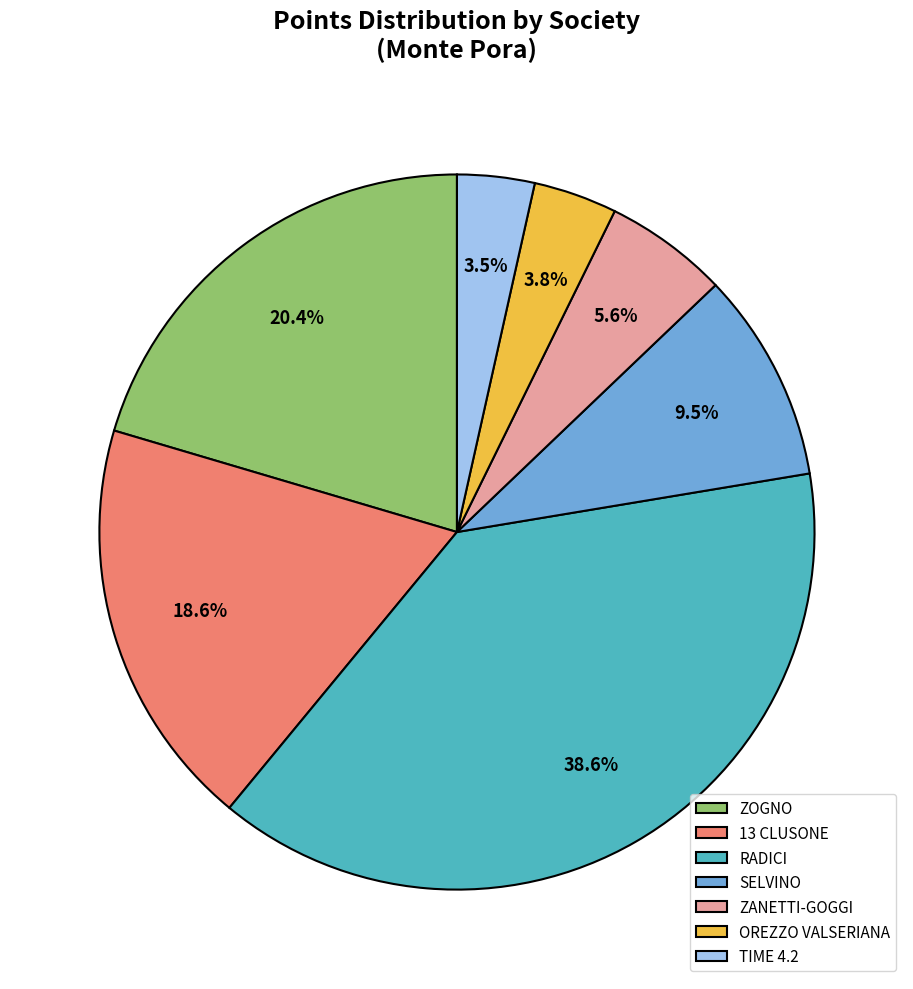

How many segments does this pie chart have?

7